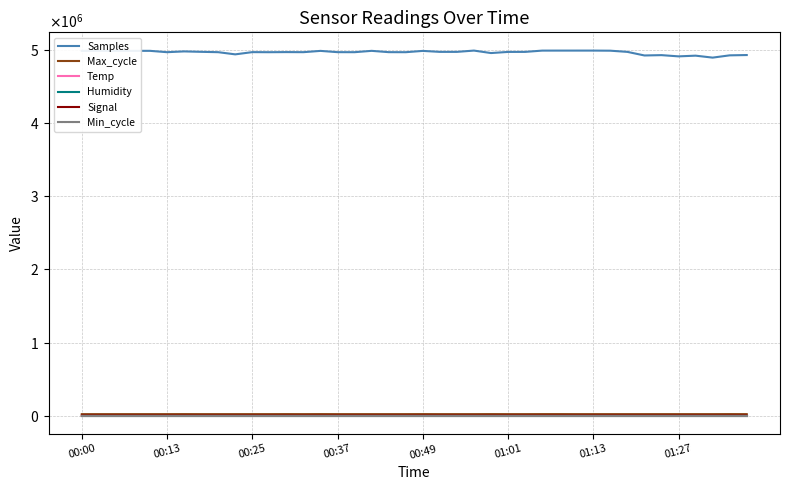

Which series has the largest total across all categories?

Samples